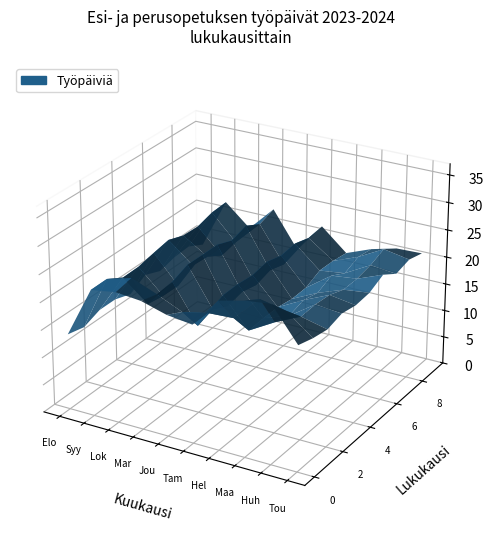

Reading left to right, what are all the values shown in this chart?

0=13	1=21	2=17	3=22	4=15	5=21	6=17	7=19	8=21	9=21